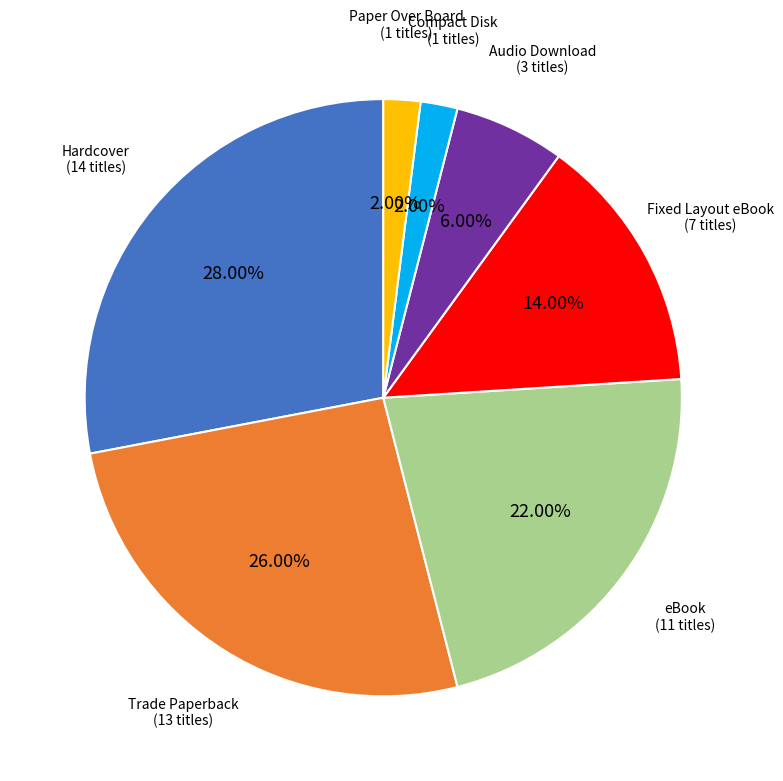

Does any single category account for the majority?

No